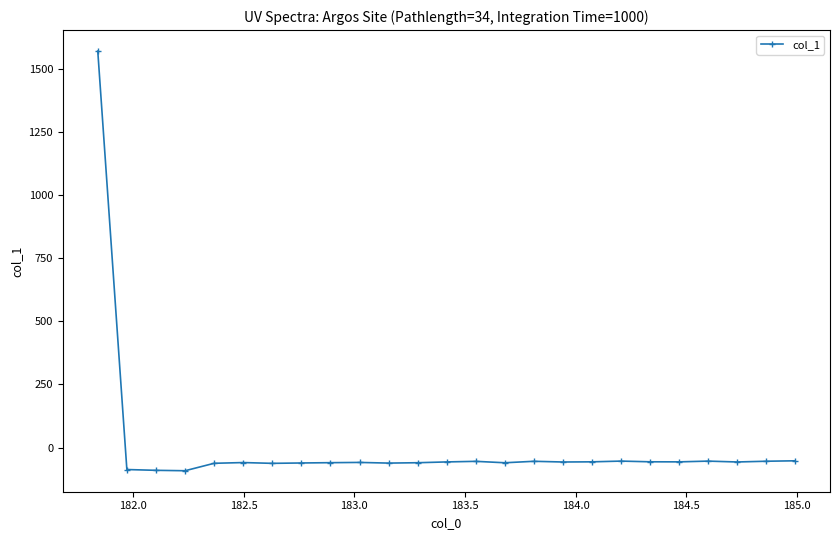

What is the smallest value displayed?

-91.9